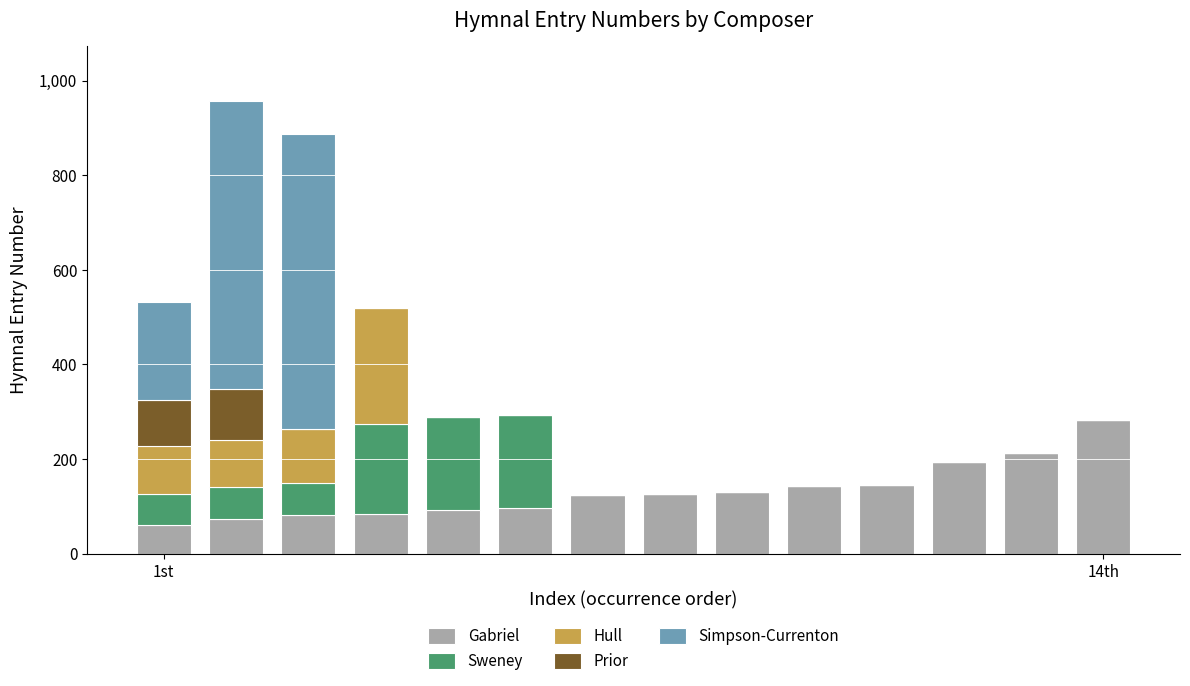

What is the maximum value for Gabriel?

283